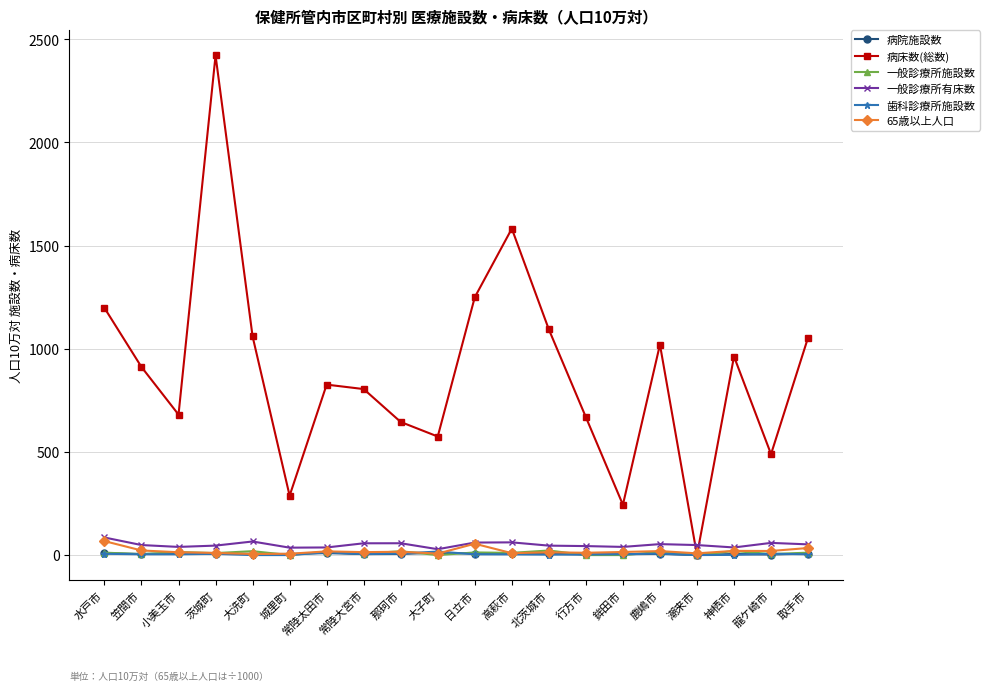

The 一般診療所有床数 series shows 39.6 at 鉾田市. True or false?

True